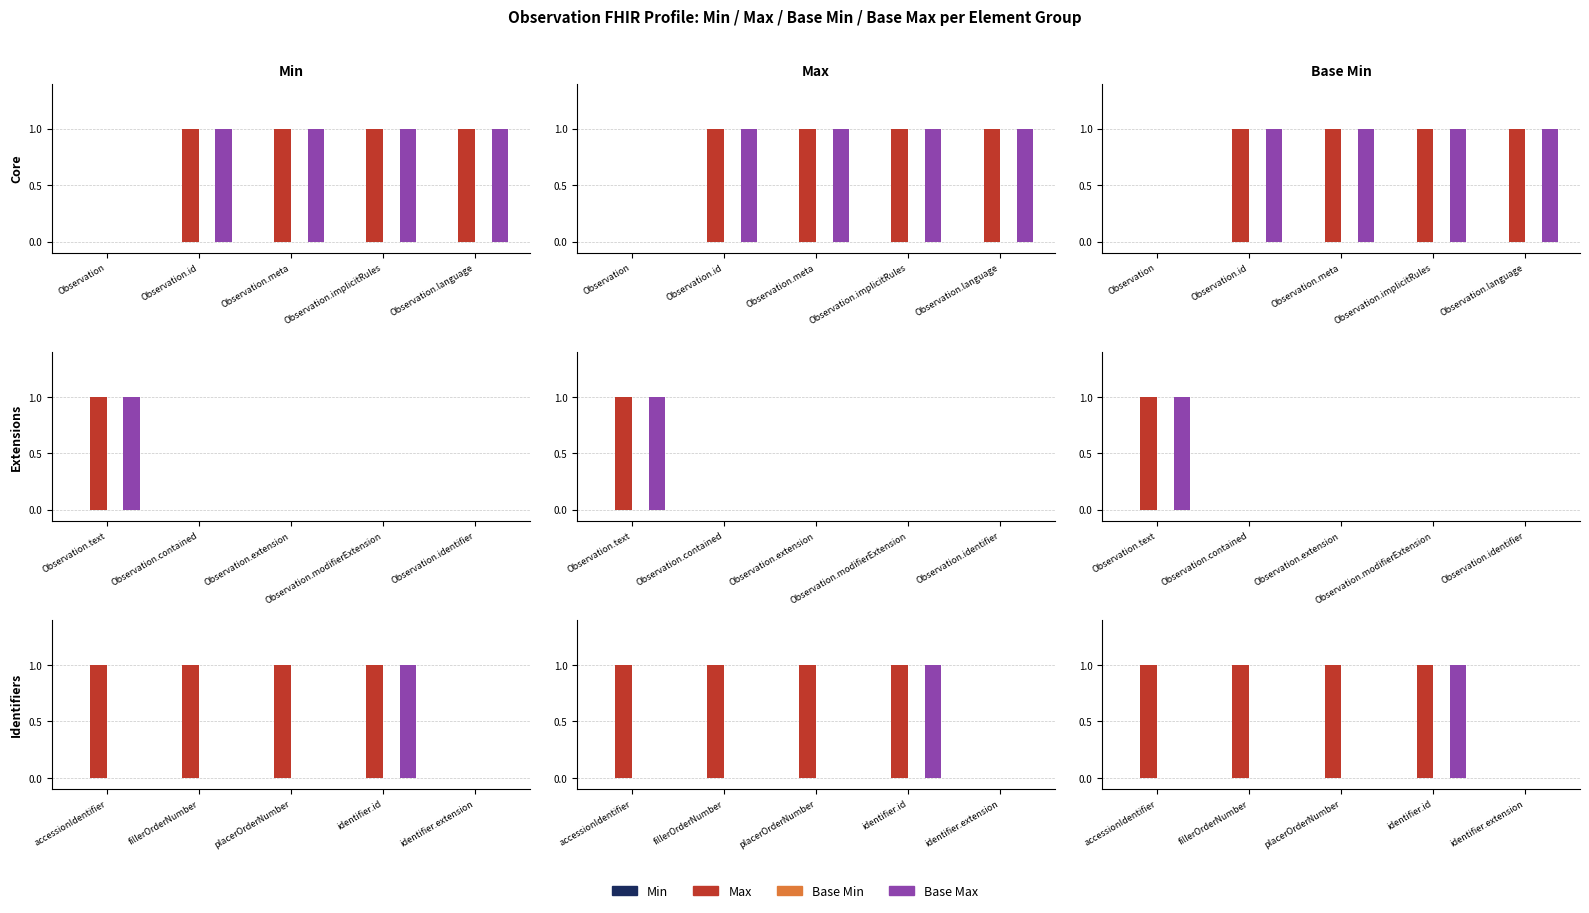

How many distinct data groups are displayed?

4